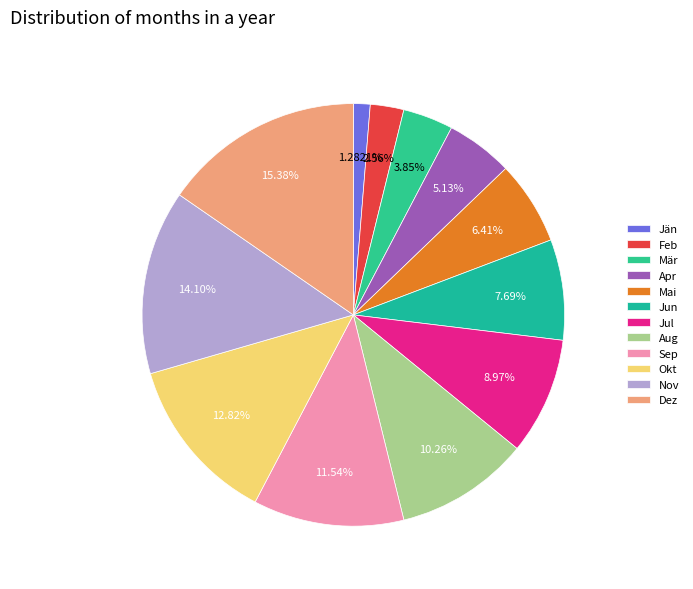

To the nearest percent, what portion does Jun represent?

8%